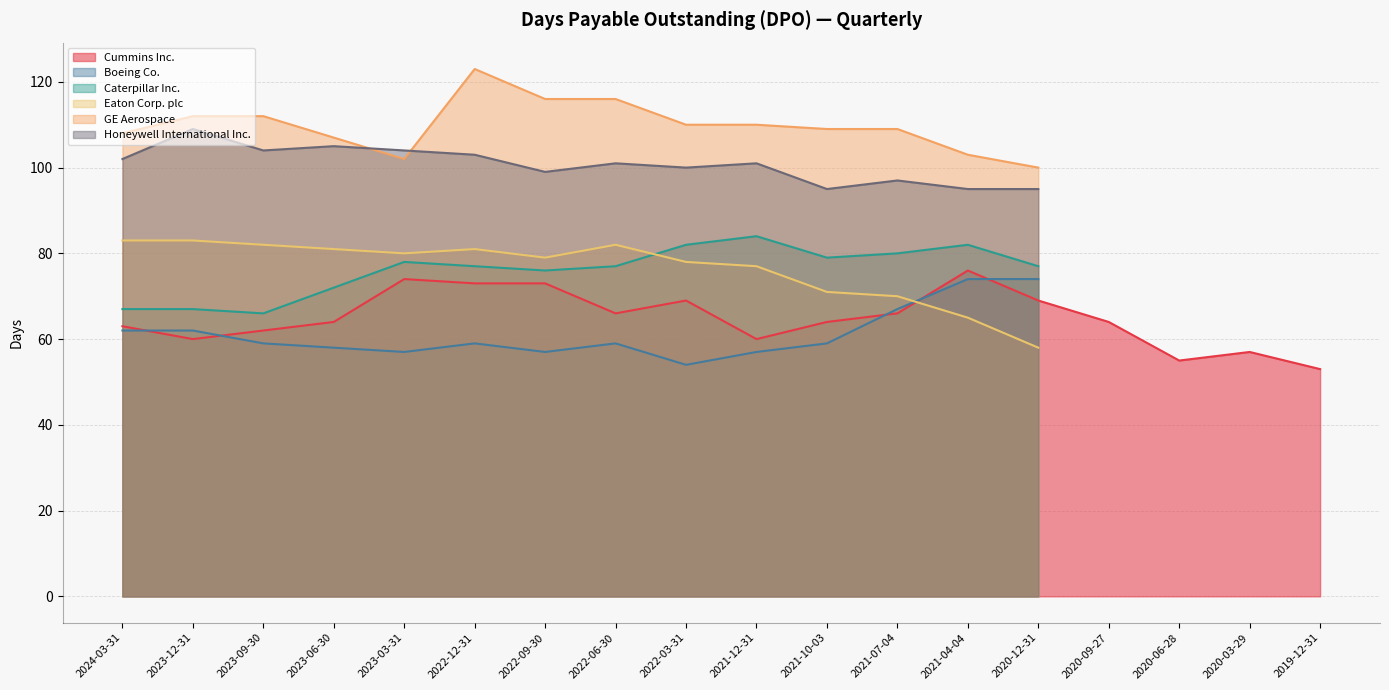

How many interior local valleys does the GE Aerospace series have?

1